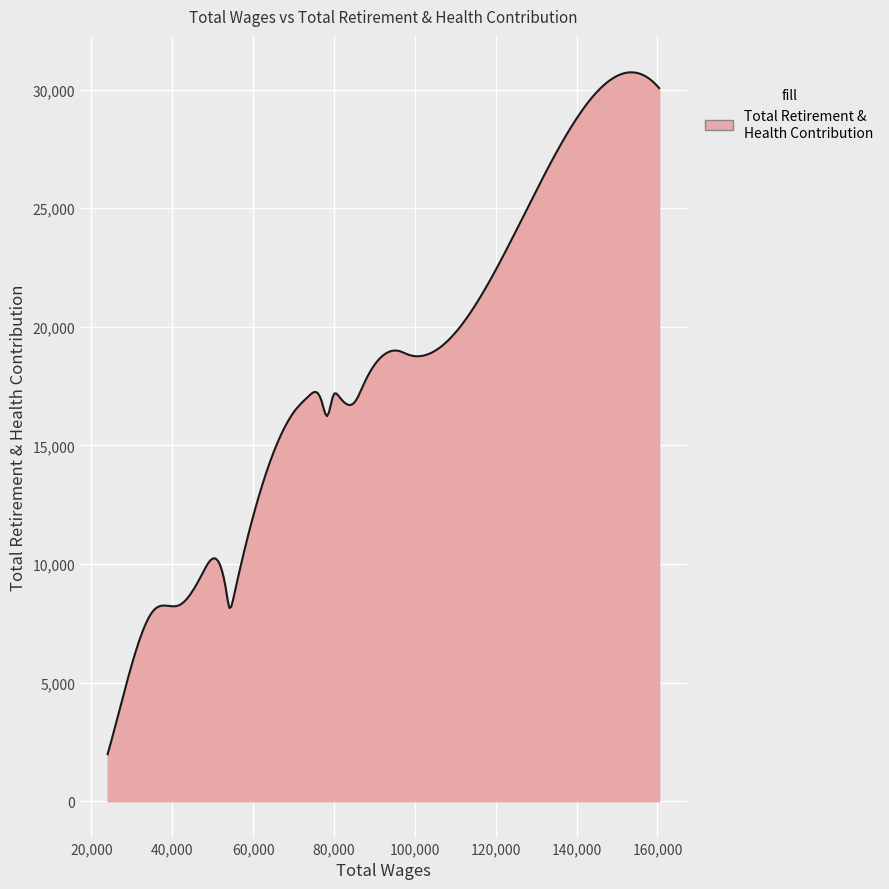

What is the difference between the maximum and minimum values?

28751.8